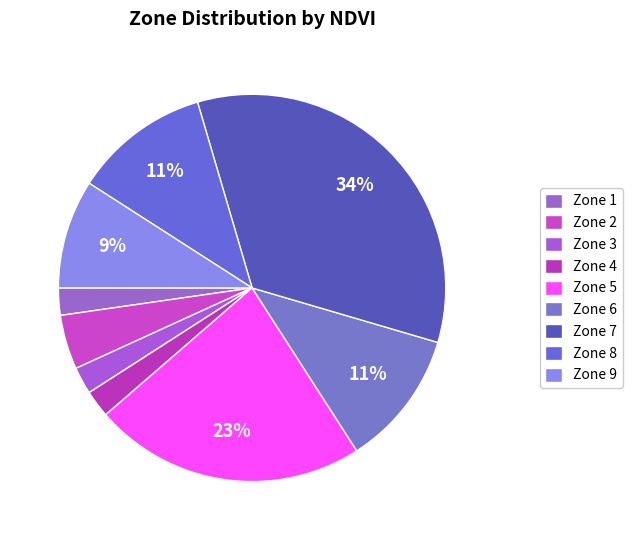

Count the number of slices in the pie.

9